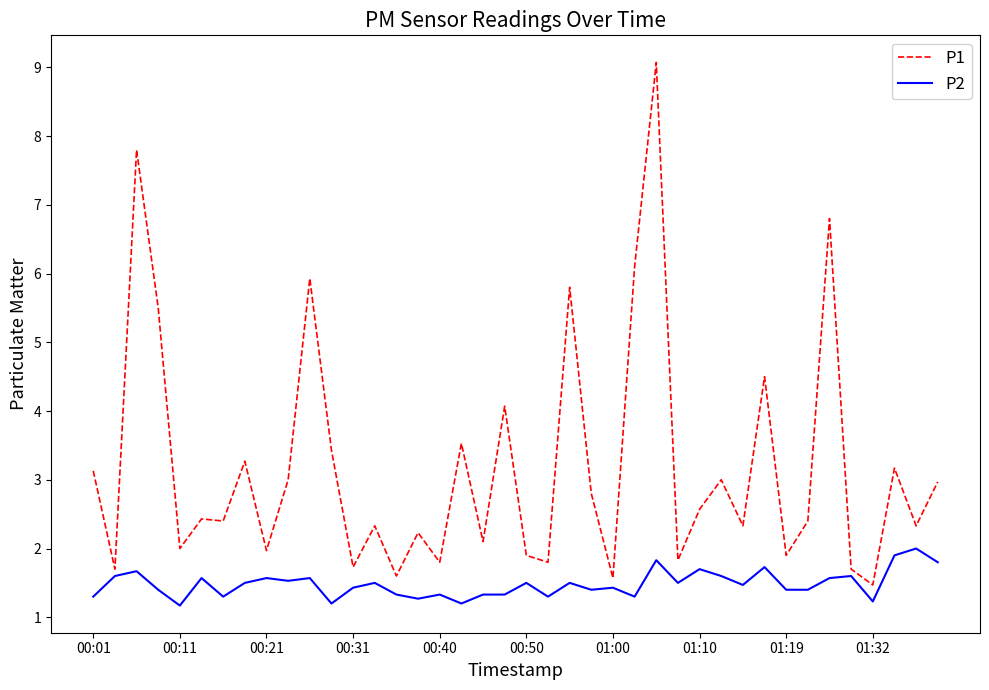

Which series has the widest spread of values?

P1